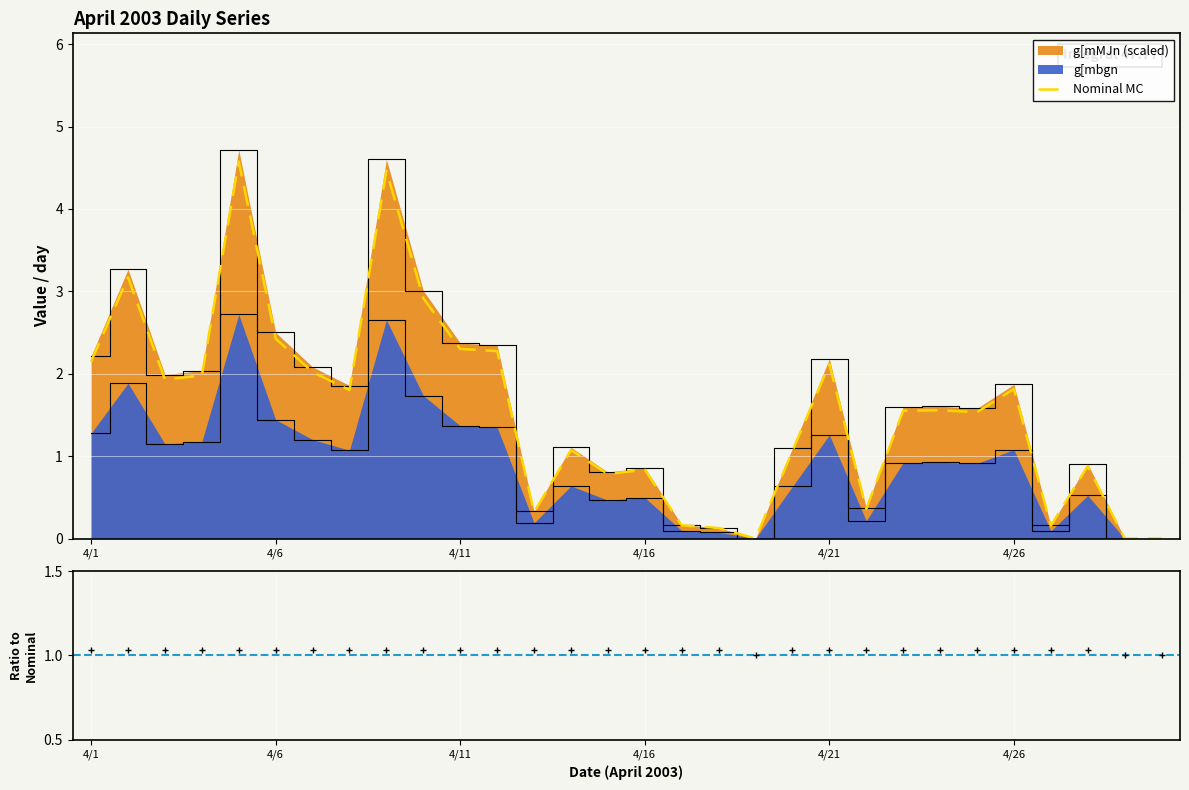

What is the average value?

1.5